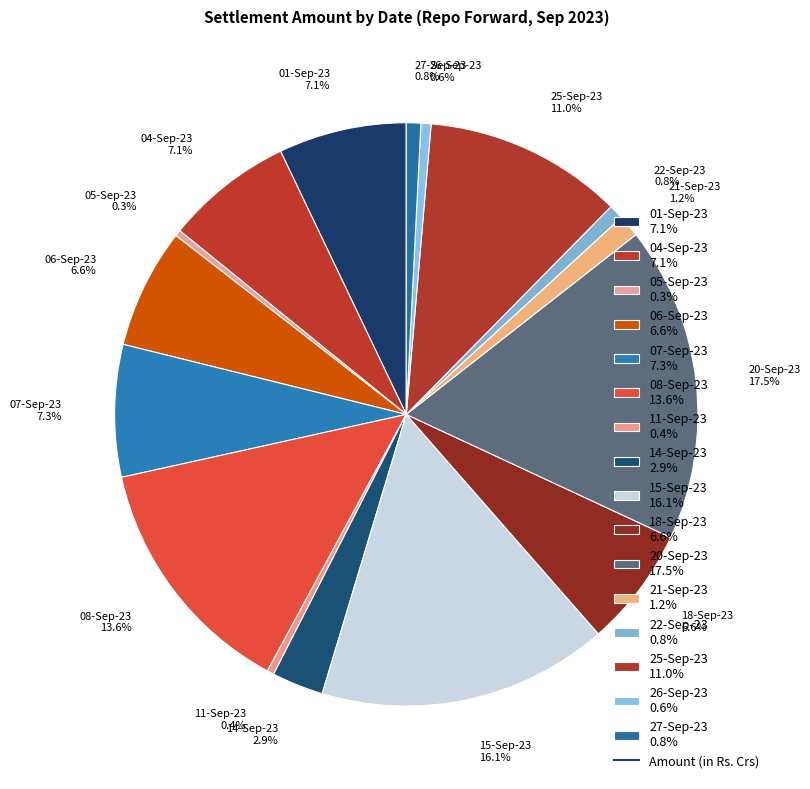

To the nearest percent, what is the difference between the largest and smallest slice percentages?

17%